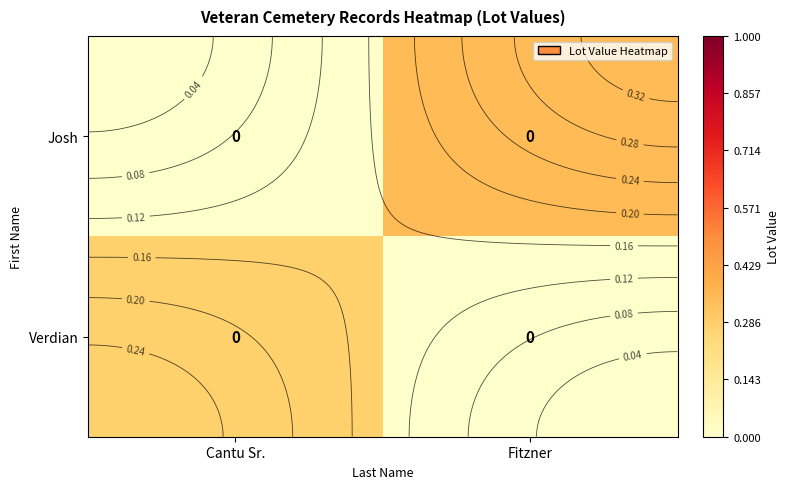

List the labels in order of Verdian value, largest first.

Cantu Sr., Fitzner